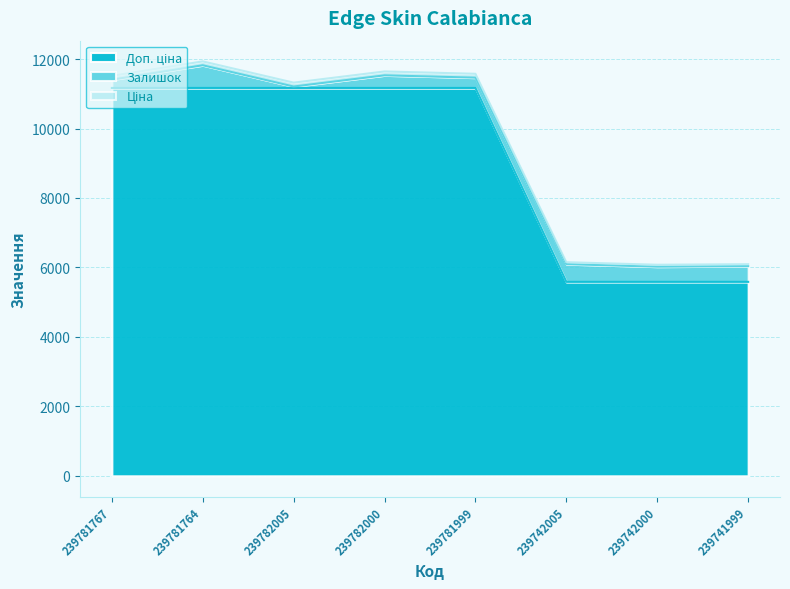

Which label corresponds to the smallest value in the chart?

239742005